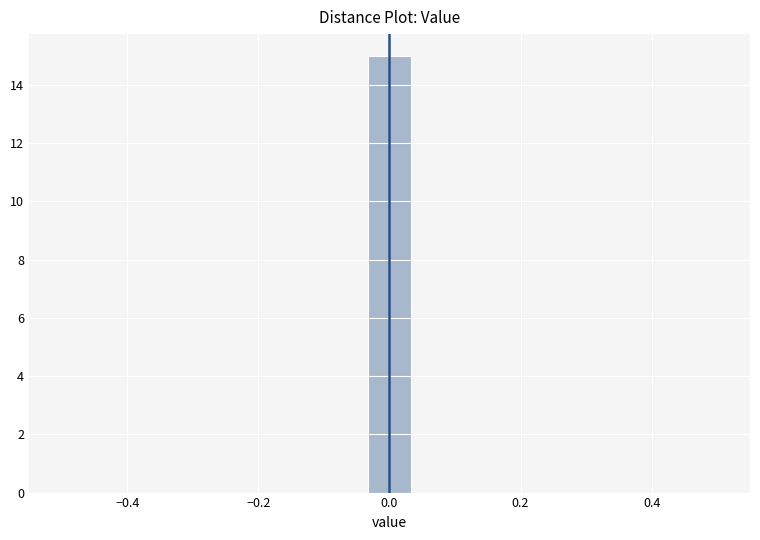

Read against the x-axis, roughly where is the centre of the tallest bar?

0.00